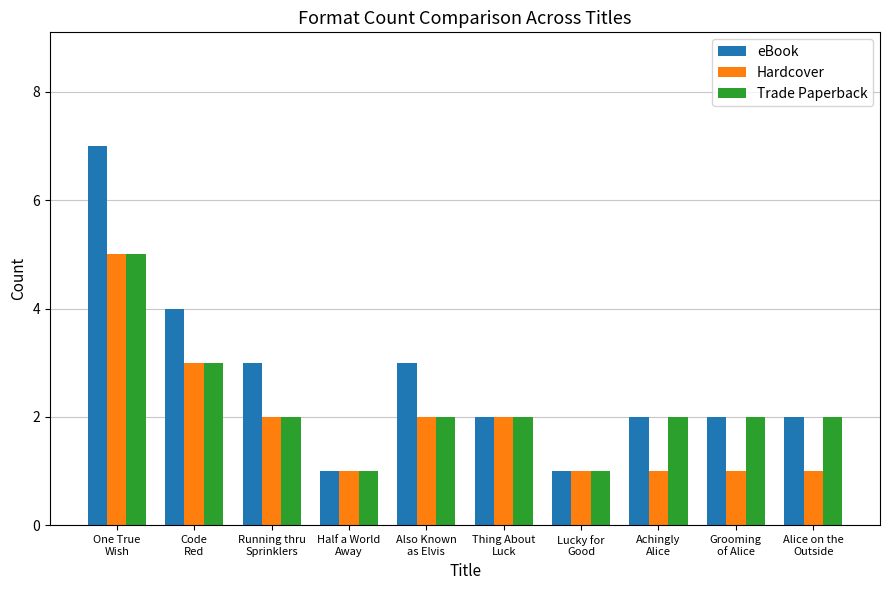

What is the spread (max minus min) of values at Running thru
Sprinklers?

1